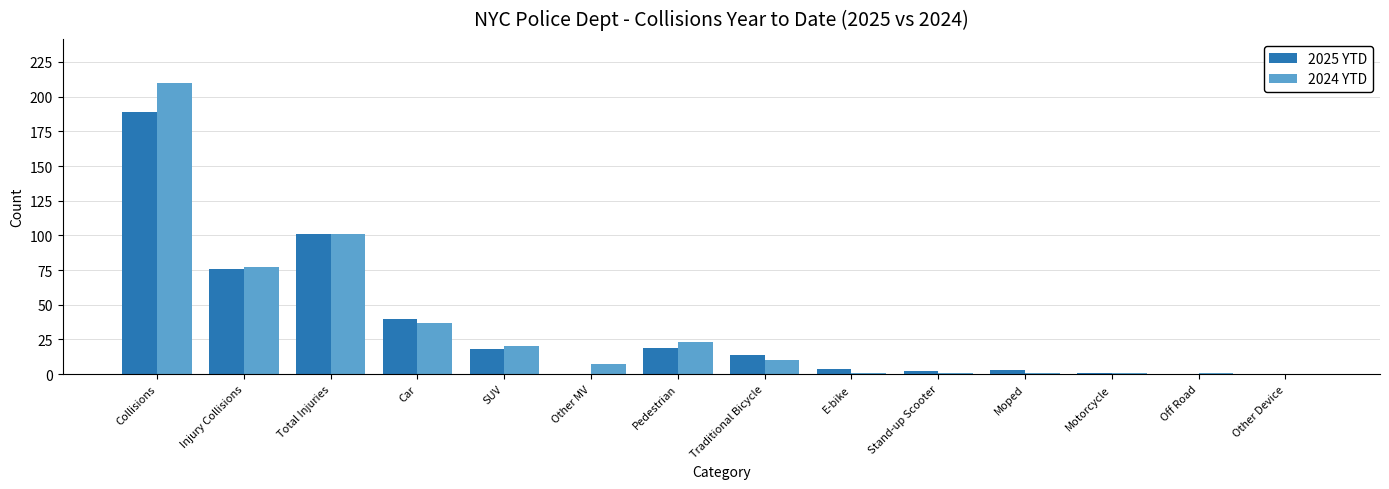

How many groups of bars are there?

14